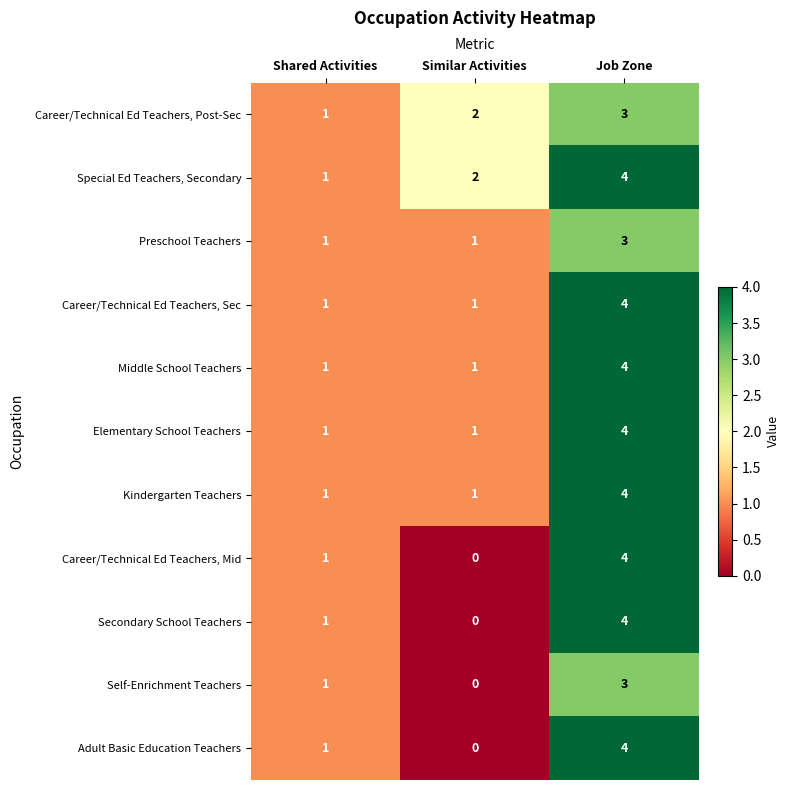

What is the sum of all Kindergarten Teachers values?

6